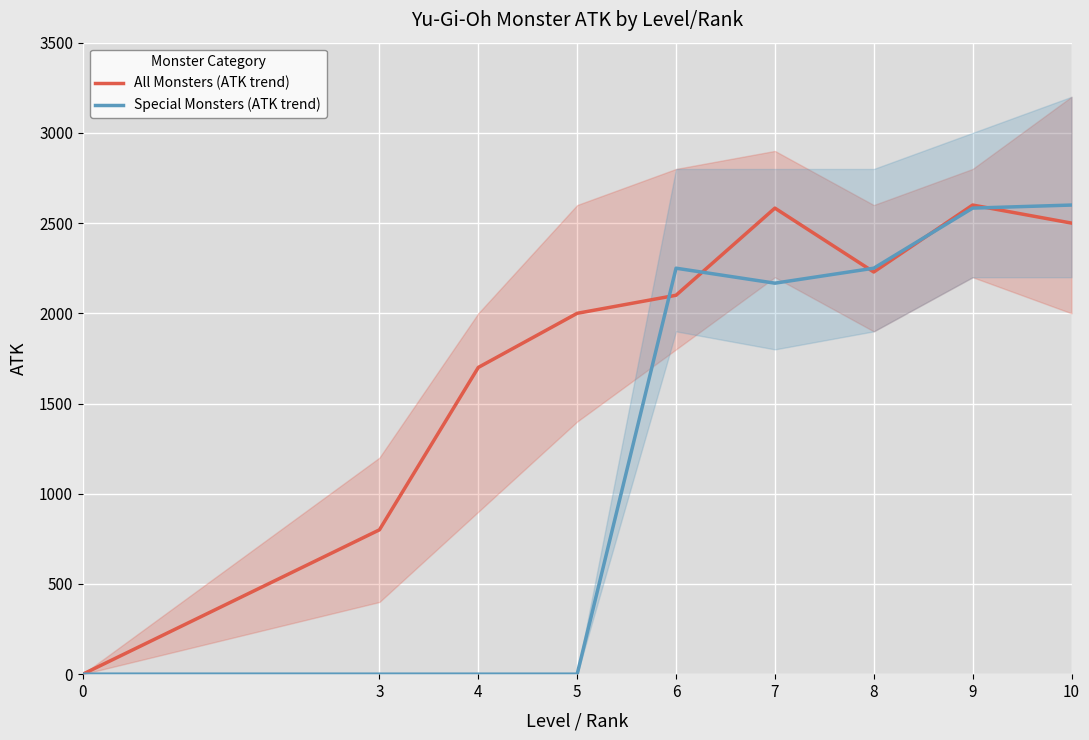

The Special Monsters (ATK trend) series shows 2583 at 9. True or false?

True